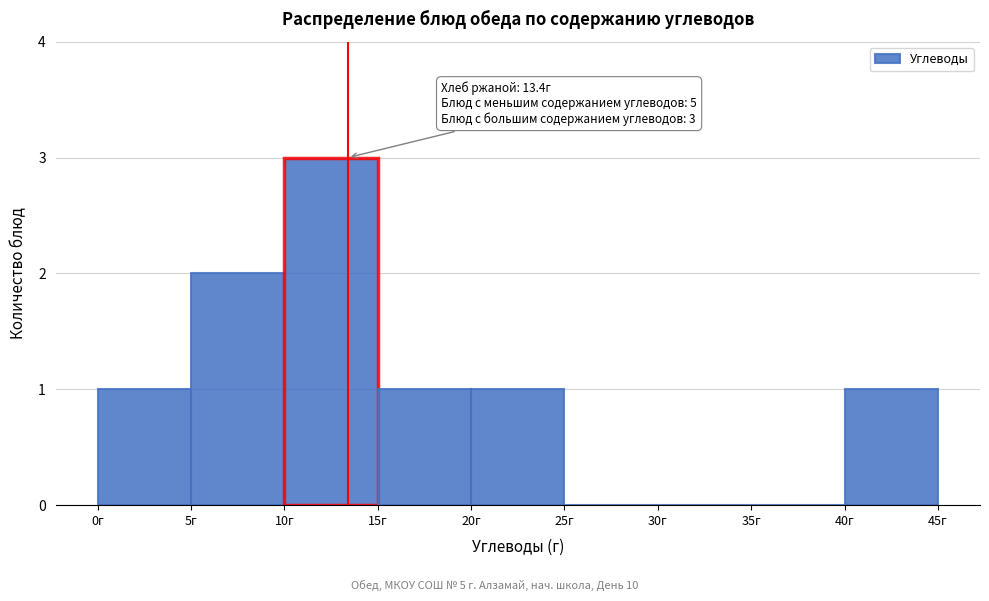

Which range on the x-axis has the tallest bar?

10 to 15